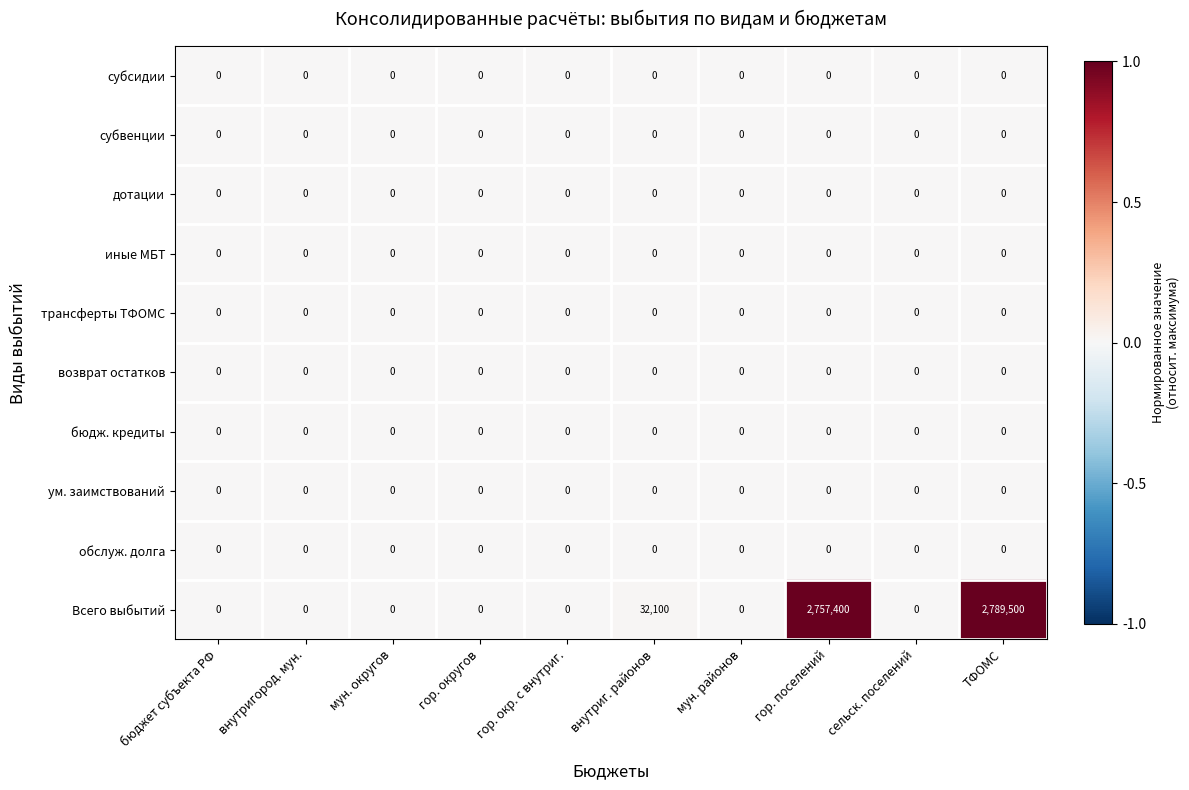

Is it true that субсидии equals 0 at внутриг. районов?

True